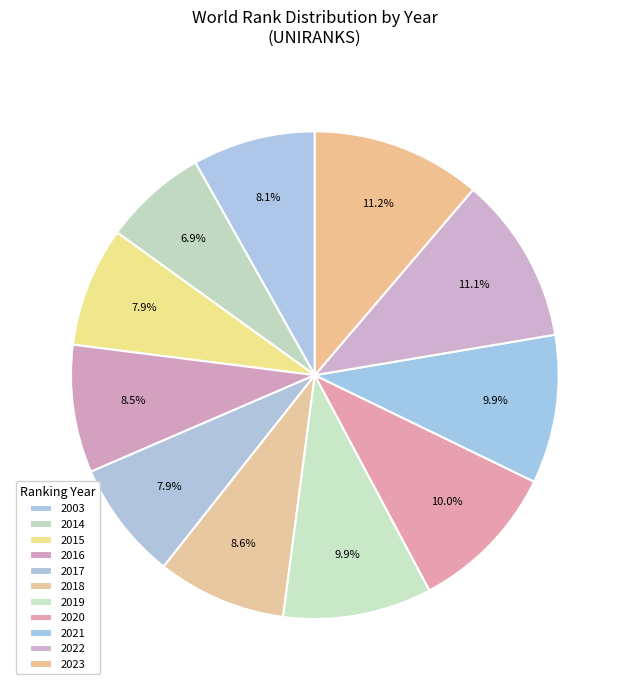

Between 2014 and 2017, which is larger?

2017